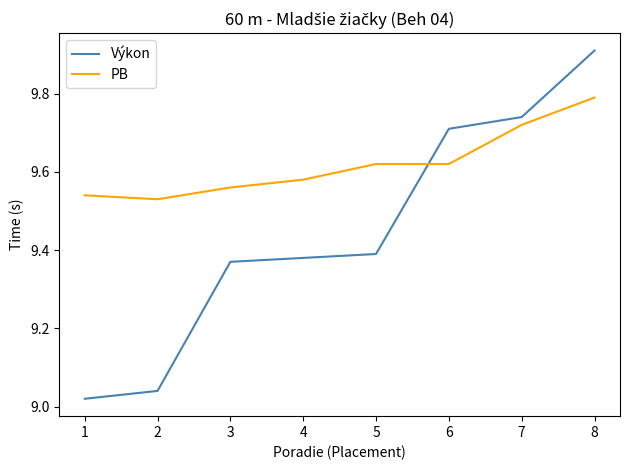

List the series in order of their peak value, highest first.

Výkon, PB